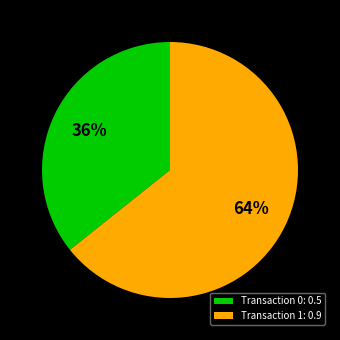

What is the majority slice?

Transaction 1: 0.9